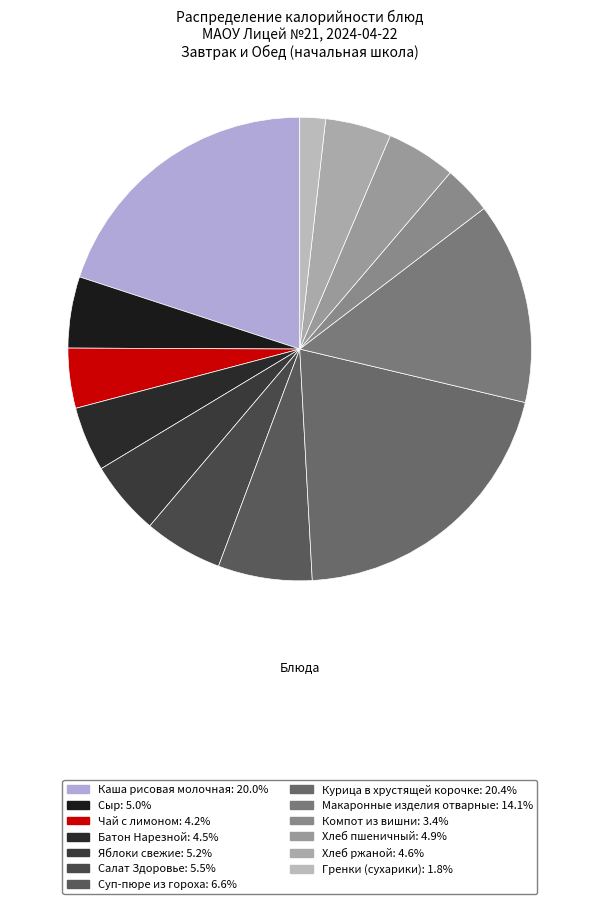

To the nearest percent, what is the difference between the Компот из вишни and Сыр slice percentages?

2%